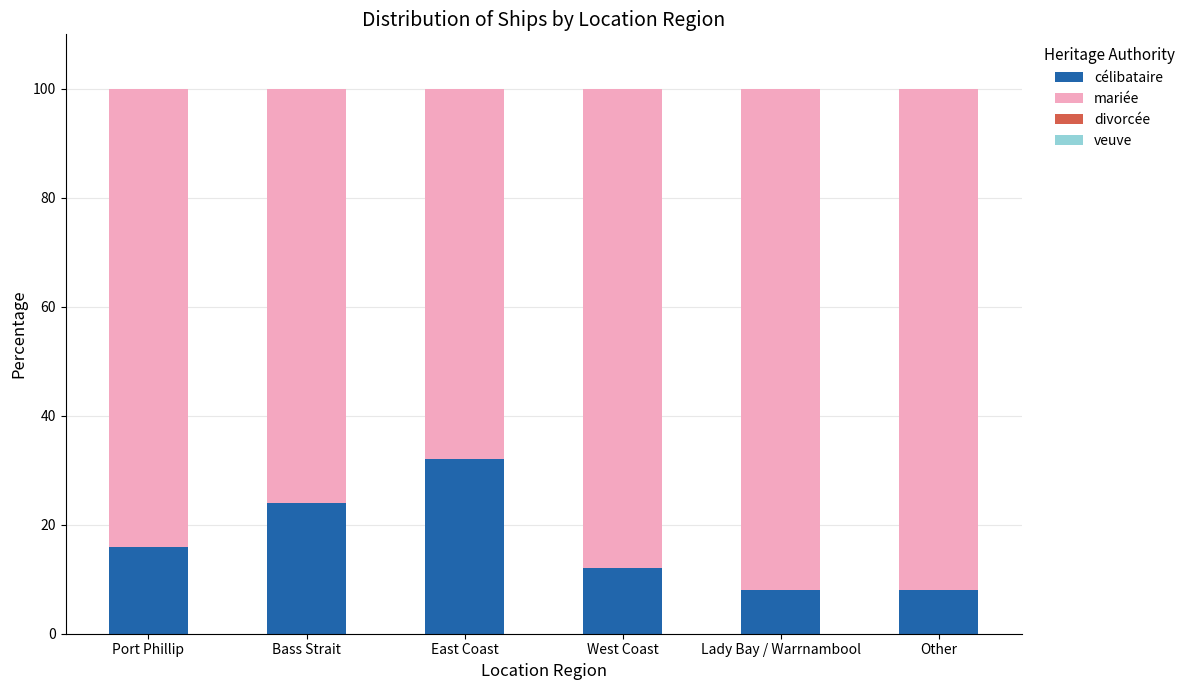

What is the minimum value for célibataire?

8